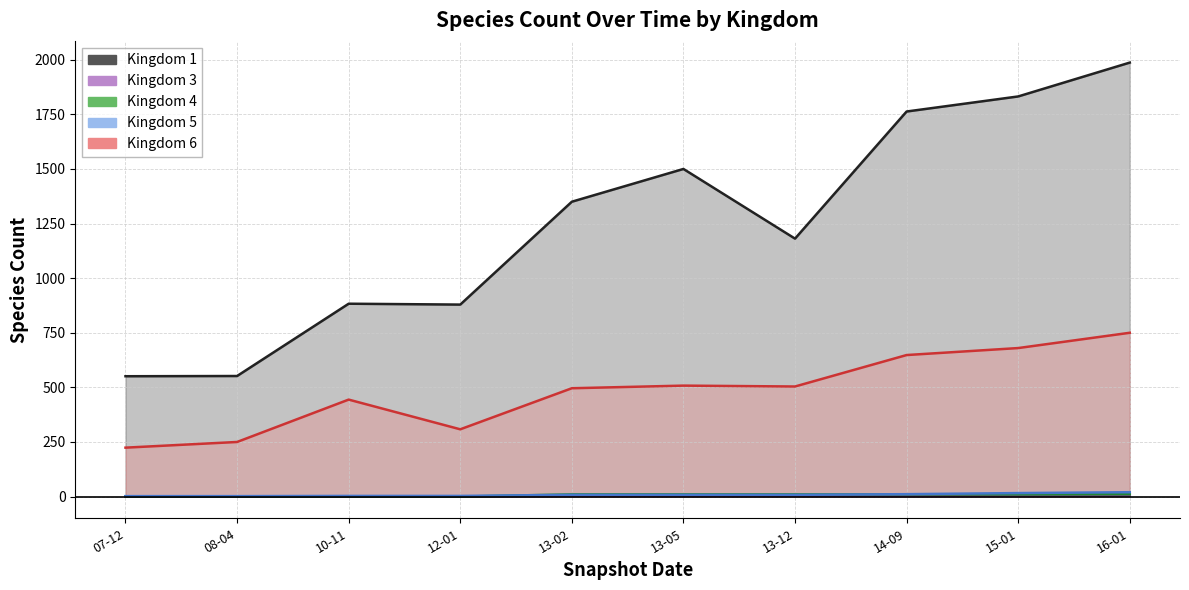

Where is Kingdom 1 line nearest to the value 1269?

13-02